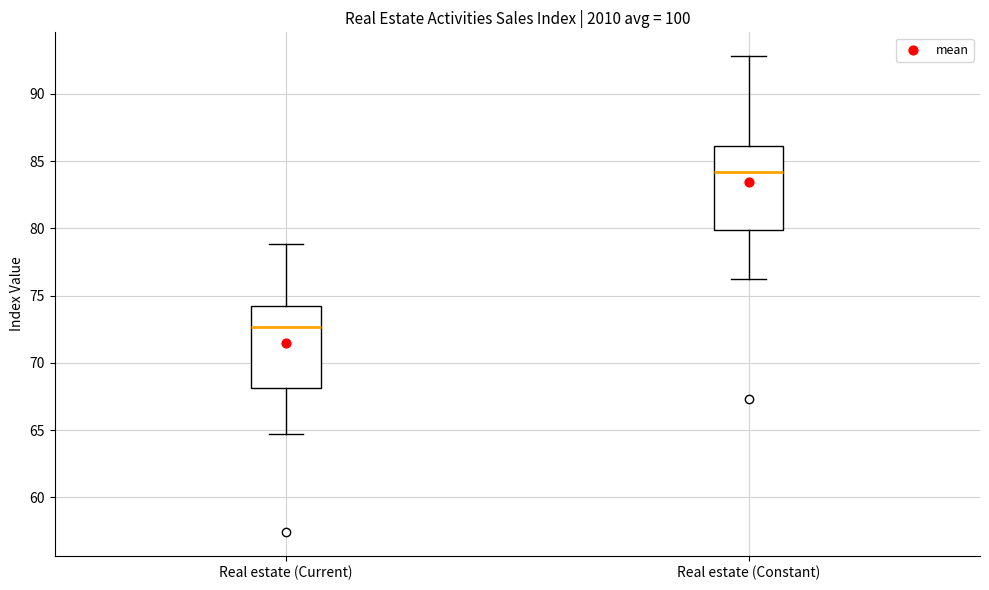

Reading left to right, transcribe this box plot: for each box, give where its median line is, the range the box spans, and where its two whiskers end, as read against the y-axis. The values are not printed on the chart, so give them approximately, as read against the axis.

Real estate (Current): median 72.5, box 68.0 to 74.0, whiskers 64.5 to 79.0
Real estate (Constant): median 84.0, box 80.0 to 86.0, whiskers 76.5 to 93.0